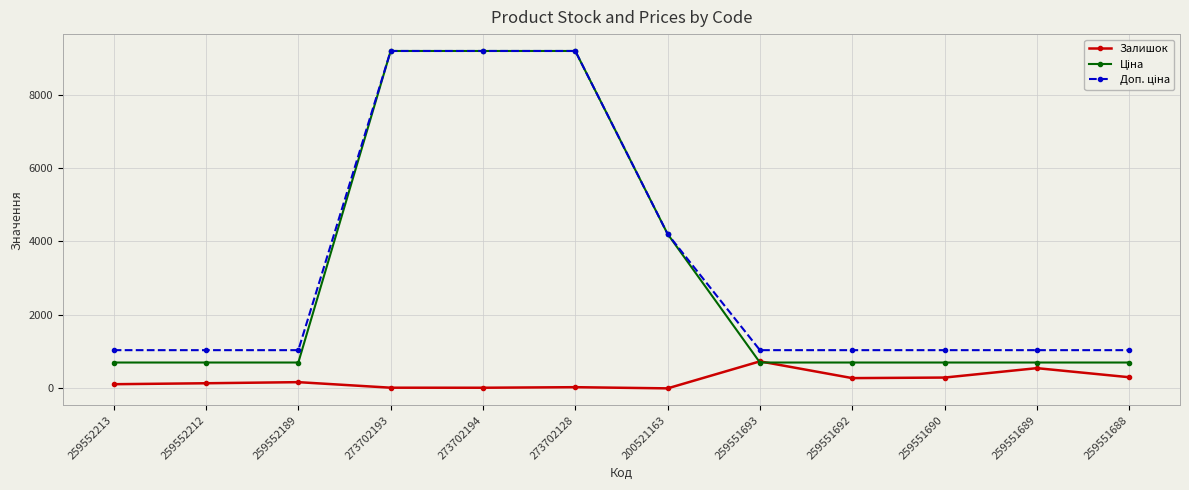

What is the greatest value displayed?

9185.9